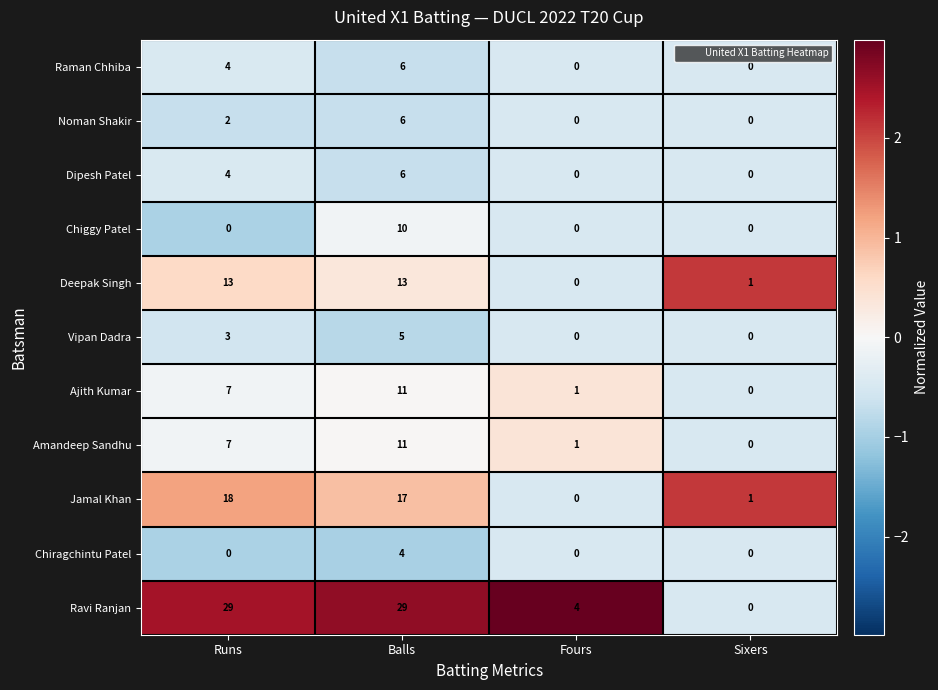

What is the maximum value for Chiragchintu Patel?

4